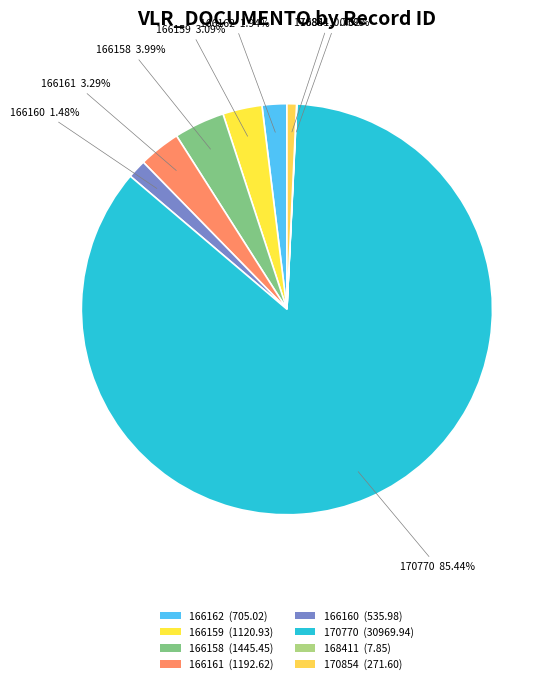

Is it true that 166162 is 12% of the pie?

False